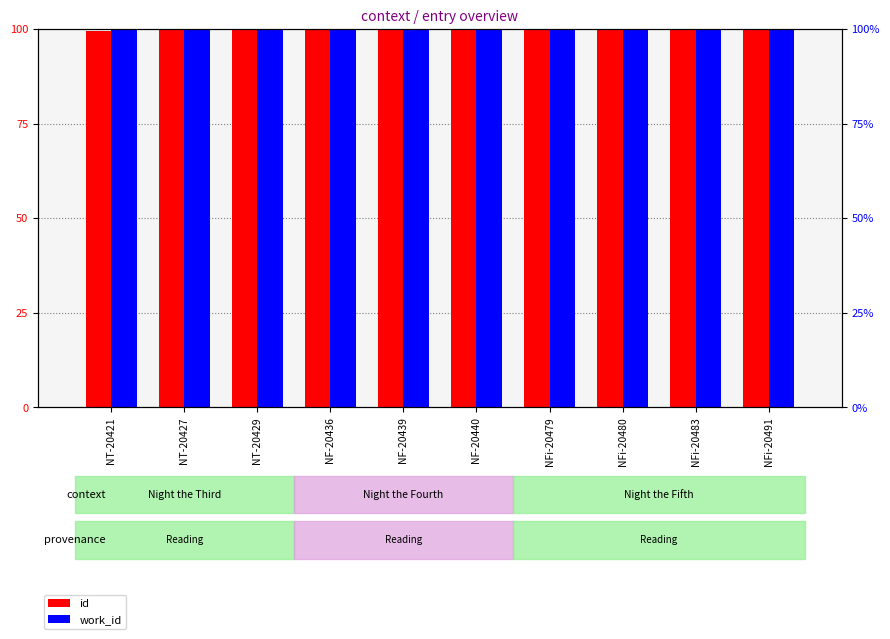

Which series has the largest total across all categories?

work_id